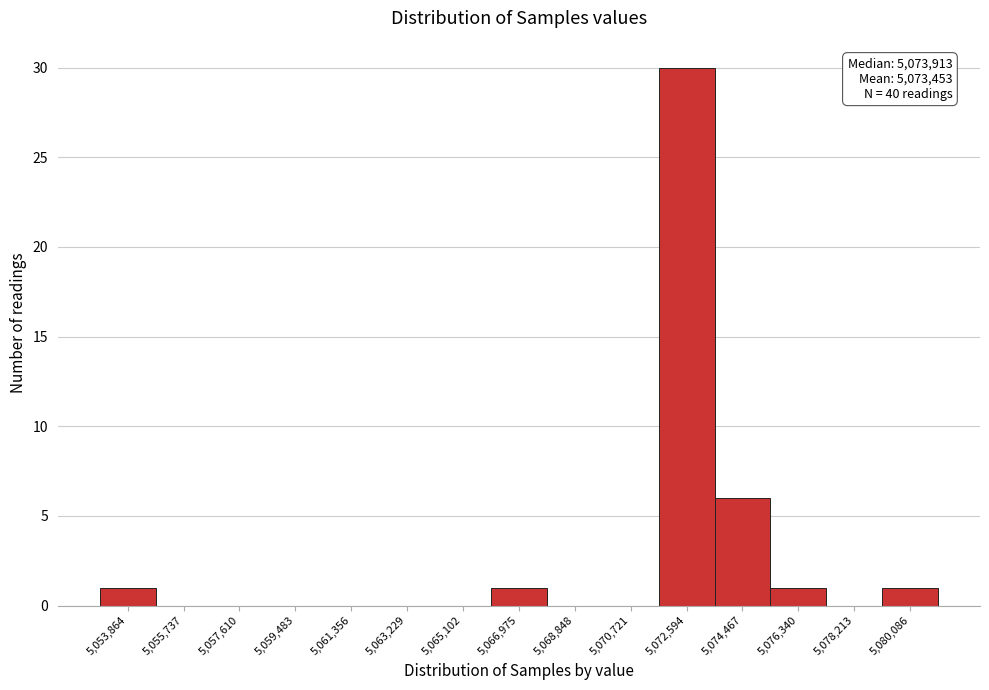

Reading right to left, list all the values displayed in this chart.

5,080,086=1	5,078,213=0	5,076,340=1	5,074,467=6	5,072,594=30	5,070,721=0	5,068,848=0	5,066,975=1	5,065,102=0	5,063,229=0	5,061,356=0	5,059,483=0	5,057,610=0	5,055,737=0	5,053,864=1